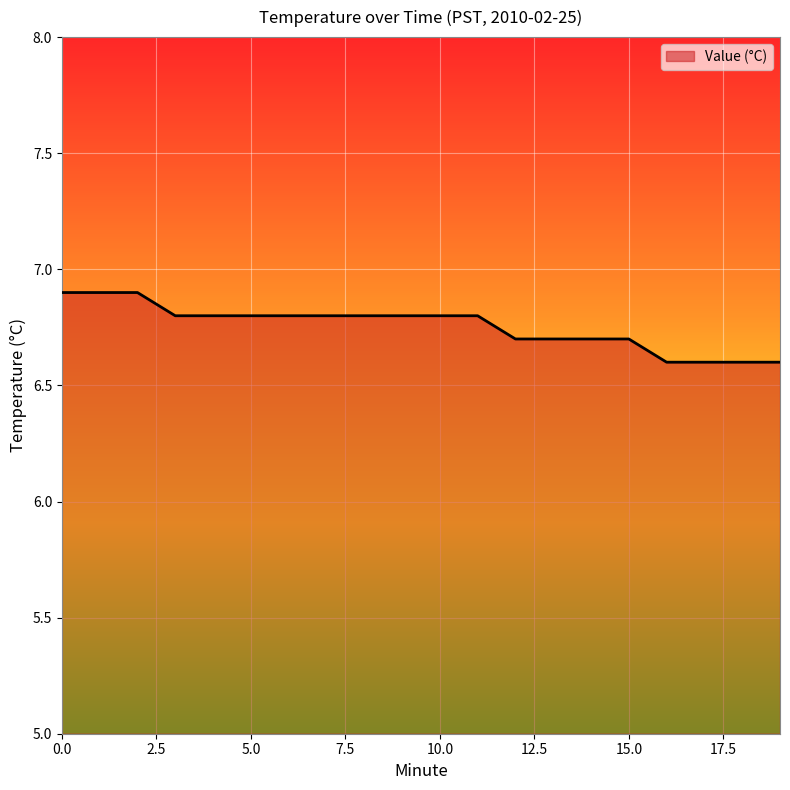

What is the minimum value shown in the chart?

6.6